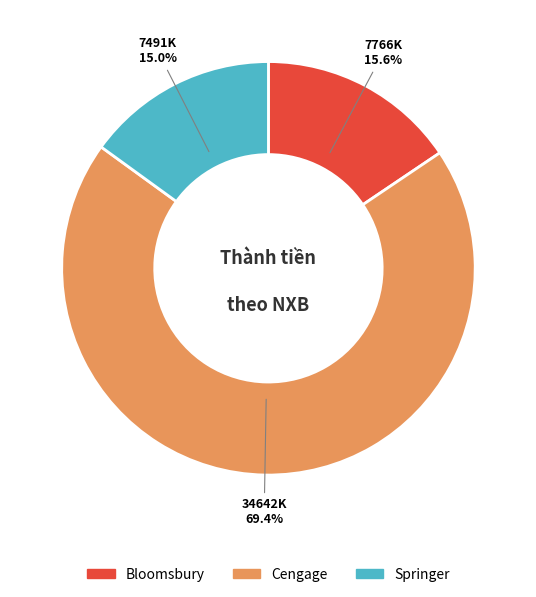

Count the number of slices in the pie.

3